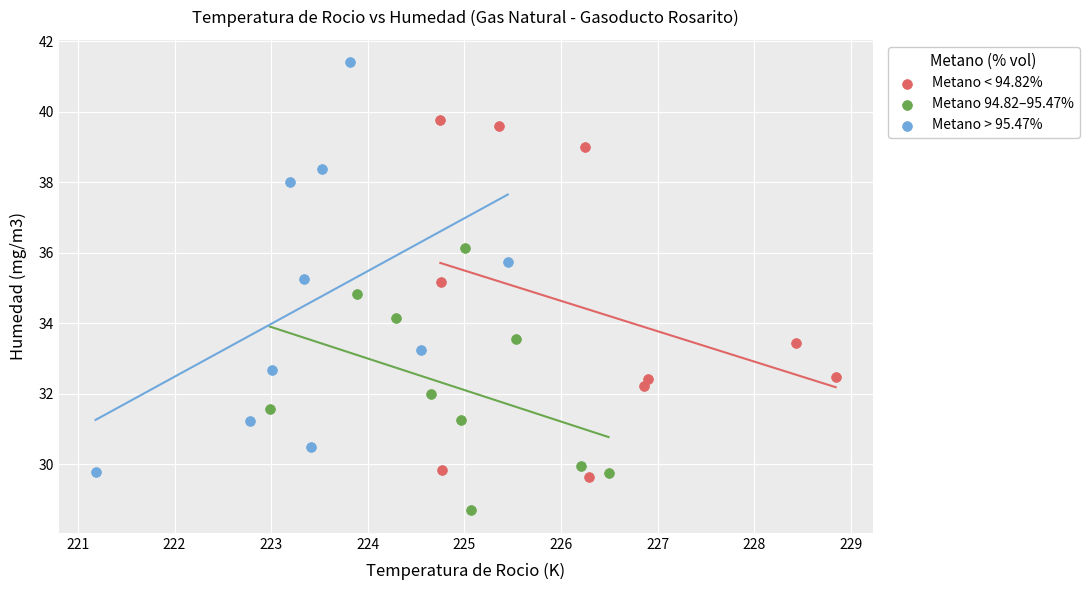

Which series reaches the maximum Y coordinate?

Metano > 95.47%